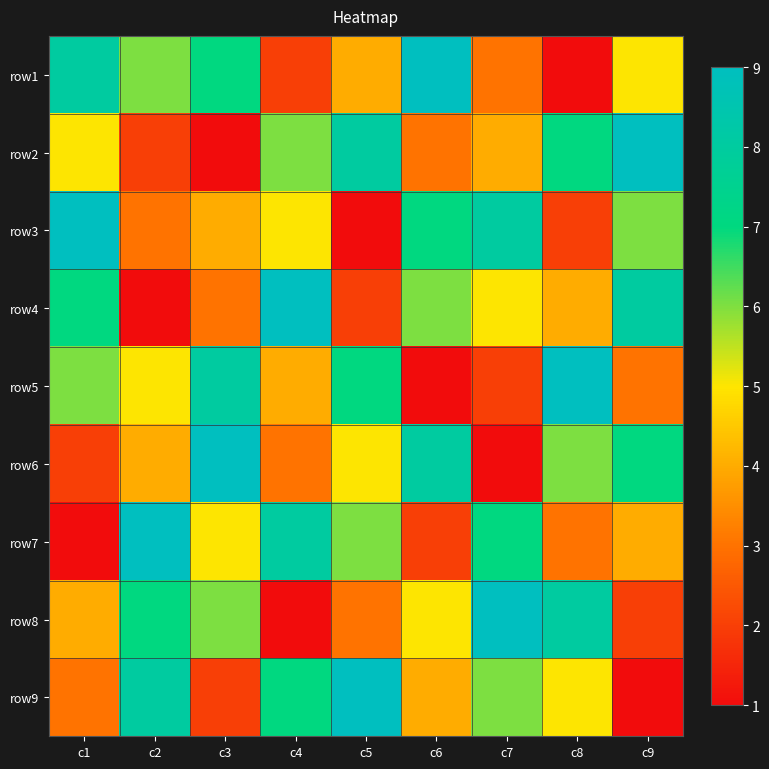

Reading left to right, transcribe all the data shown in this chart.

row1: c1=8	c2=6	c3=7	c4=2	c5=4	c6=9	c7=3	c8=1	c9=5
row2: c1=5	c2=2	c3=1	c4=6	c5=8	c6=3	c7=4	c8=7	c9=9
row3: c1=9	c2=3	c3=4	c4=5	c5=1	c6=7	c7=8	c8=2	c9=6
row4: c1=7	c2=1	c3=3	c4=9	c5=2	c6=6	c7=5	c8=4	c9=8
row5: c1=6	c2=5	c3=8	c4=4	c5=7	c6=1	c7=2	c8=9	c9=3
row6: c1=2	c2=4	c3=9	c4=3	c5=5	c6=8	c7=1	c8=6	c9=7
row7: c1=1	c2=9	c3=5	c4=8	c5=6	c6=2	c7=7	c8=3	c9=4
row8: c1=4	c2=7	c3=6	c4=1	c5=3	c6=5	c7=9	c8=8	c9=2
row9: c1=3	c2=8	c3=2	c4=7	c5=9	c6=4	c7=6	c8=5	c9=1